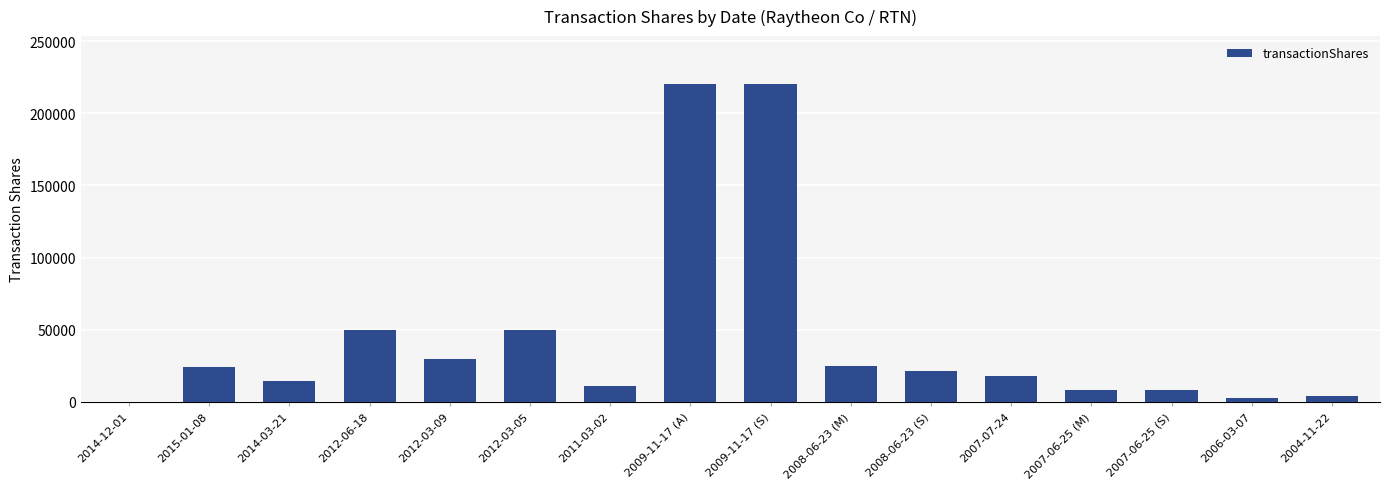

What is the change in value from 2008-06-23 (M) to 2007-06-25 (M)?

-17000